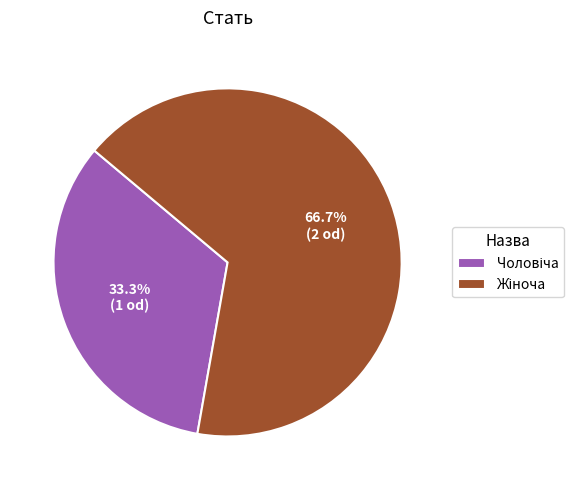

Is there a majority slice in this chart?

Yes